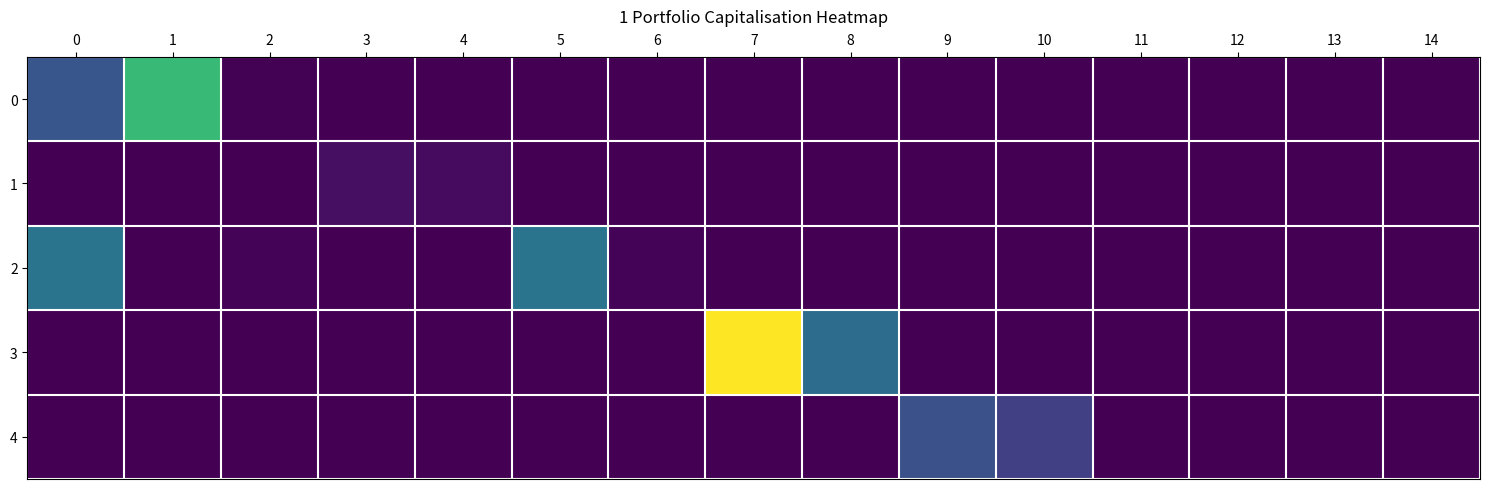

What is the spread (max minus min) of values at 2?

124.0